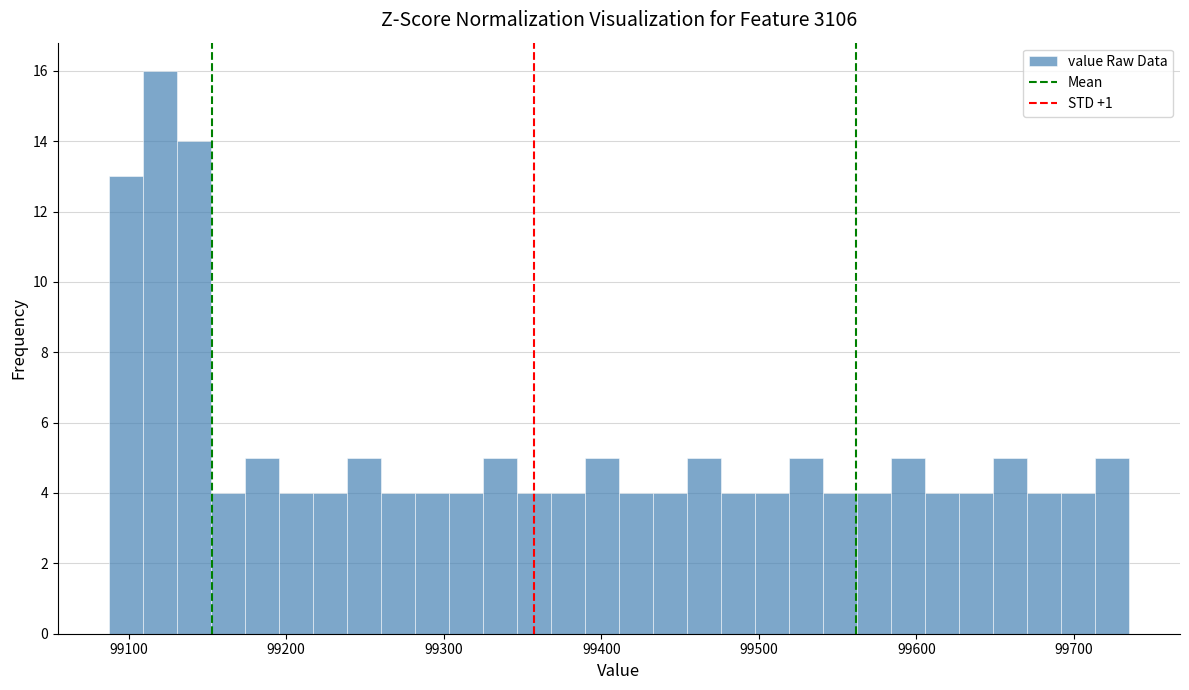

Around what value on the x-axis is the tallest bar? Give the approximate position of its centre, as read against the axis.

99120